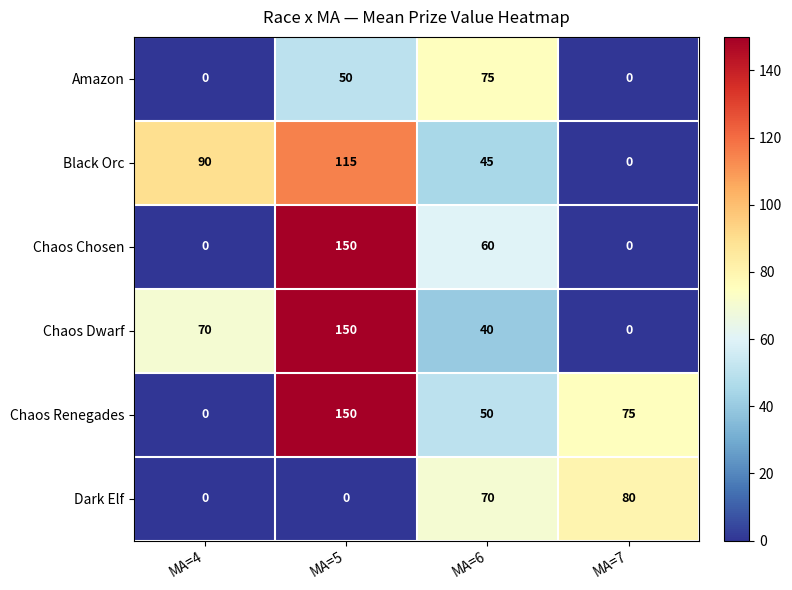

At which label is Dark Elf closest to 40?

MA=6